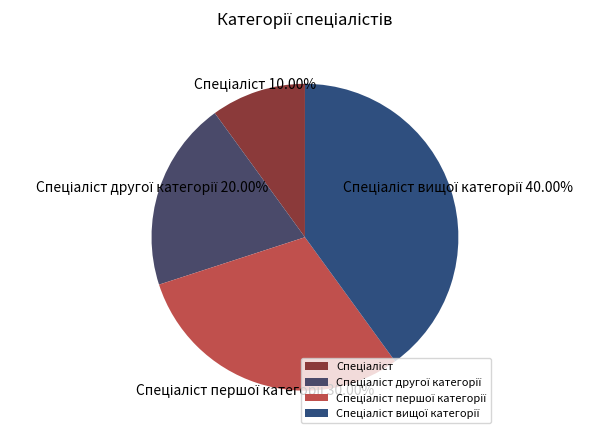

Does any single category account for the majority?

No